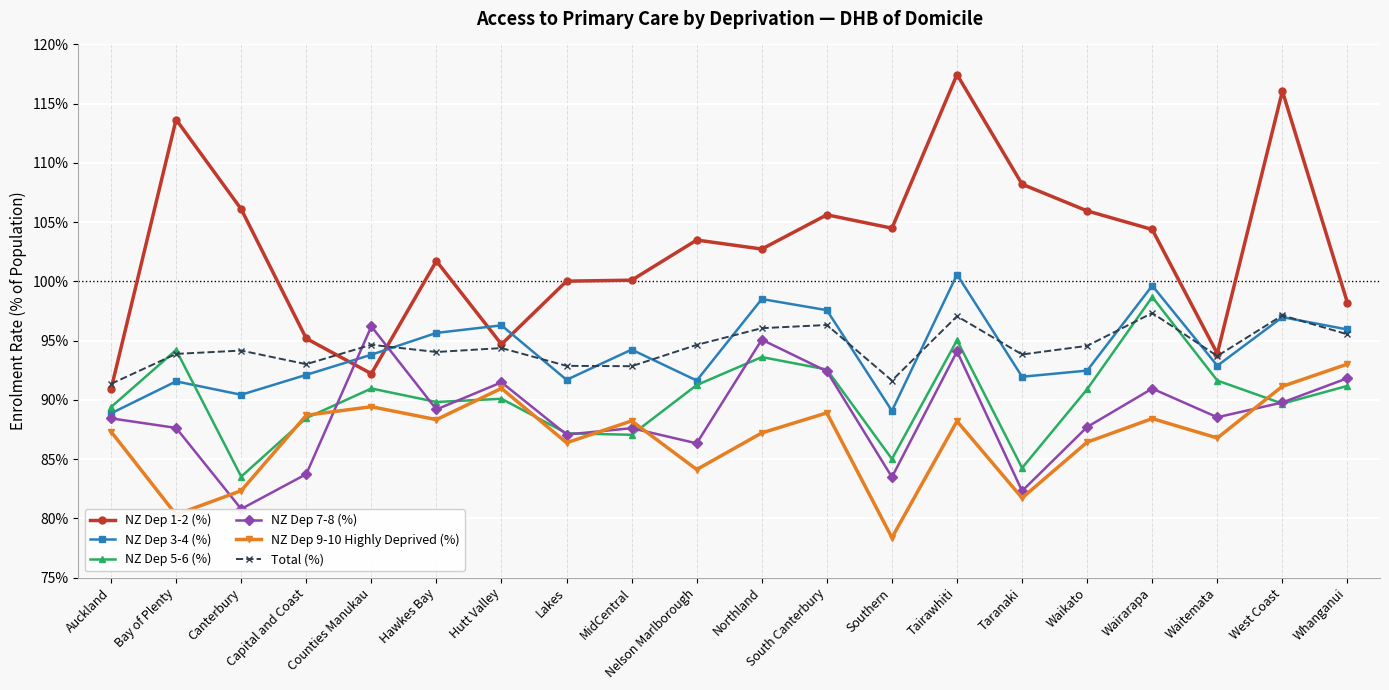

Which series has the widest spread of values?

NZ Dep 1-2 (%)